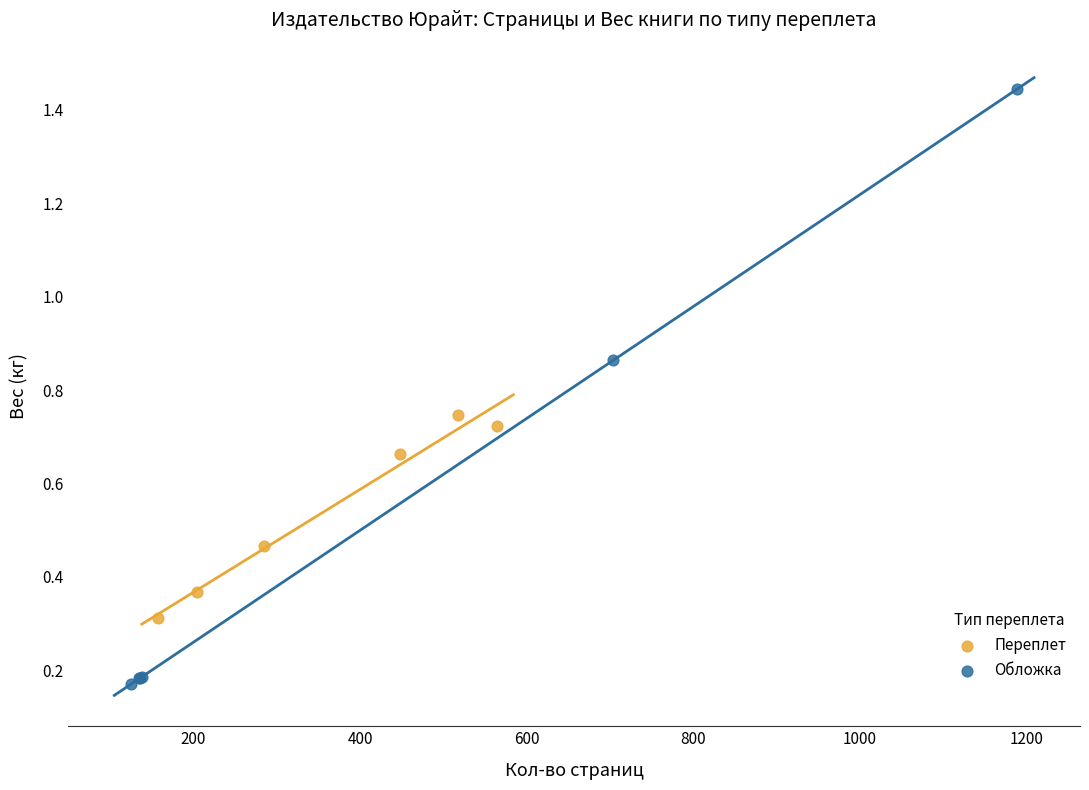

Which series contains the lowest Y value?

Обложка